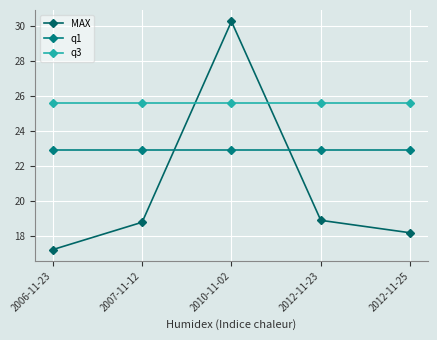

At which category is the sum across all series the highest?

2010-11-02